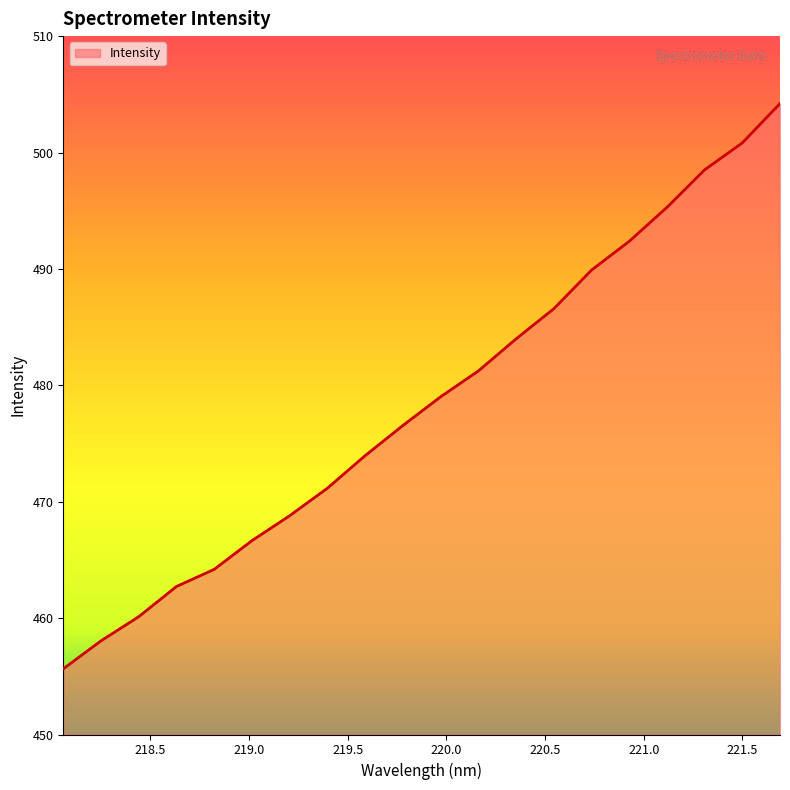

Reading left to right, list all the values displayed in this chart.

455.6	458.0	460.1	462.7	464.2	466.7	468.8	471.2	474.0	476.6	479.0	481.2	484.0	486.6	489.9	492.4	495.3	498.5	500.8	504.2